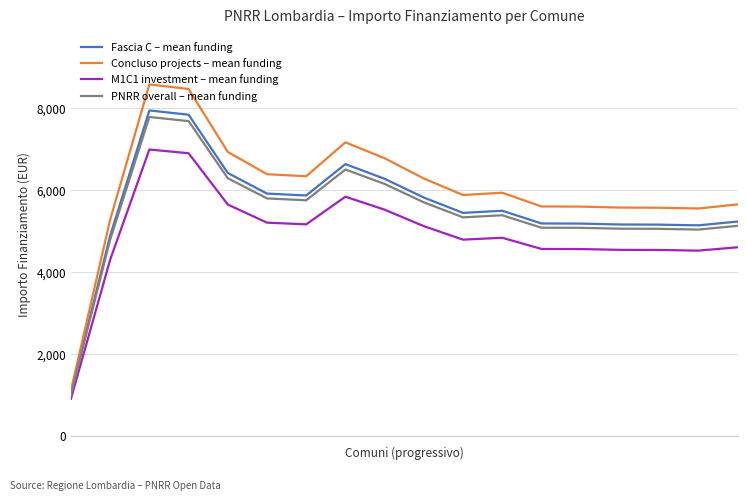

What is the highest value of the M1C1 investment – mean funding series?

6993.1